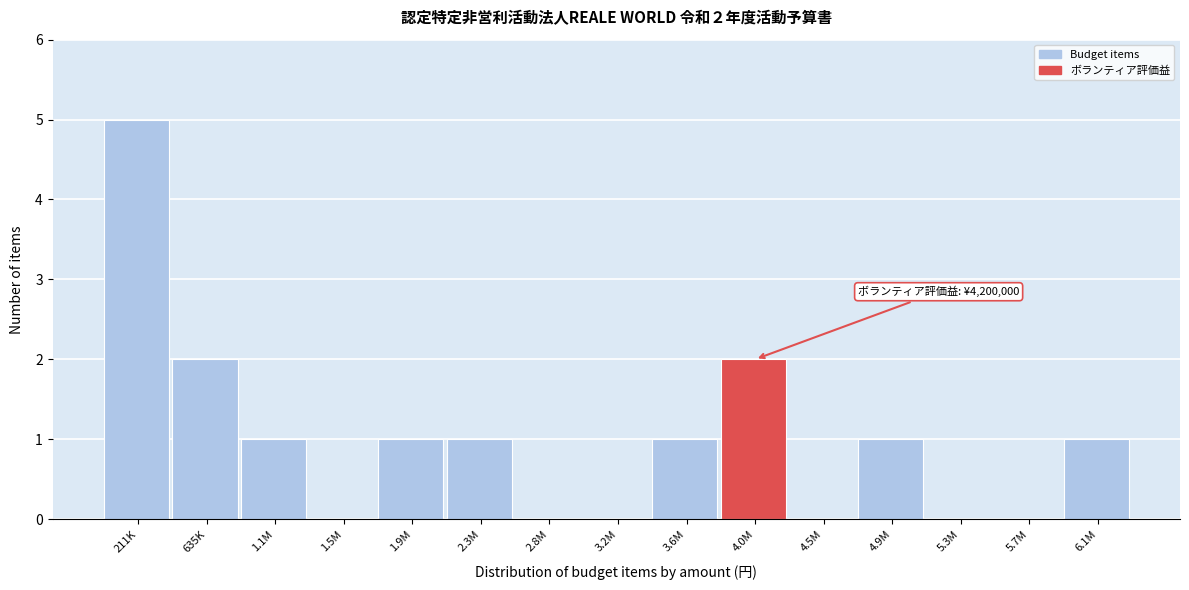

Reading right to left, what are all the values shown in this chart?

6.1M=1	5.7M=0	5.3M=0	4.9M=1	4.5M=0	4.0M=2	3.6M=1	3.2M=0	2.8M=0	2.3M=1	1.9M=1	1.5M=0	1.1M=1	635K=2	211K=5